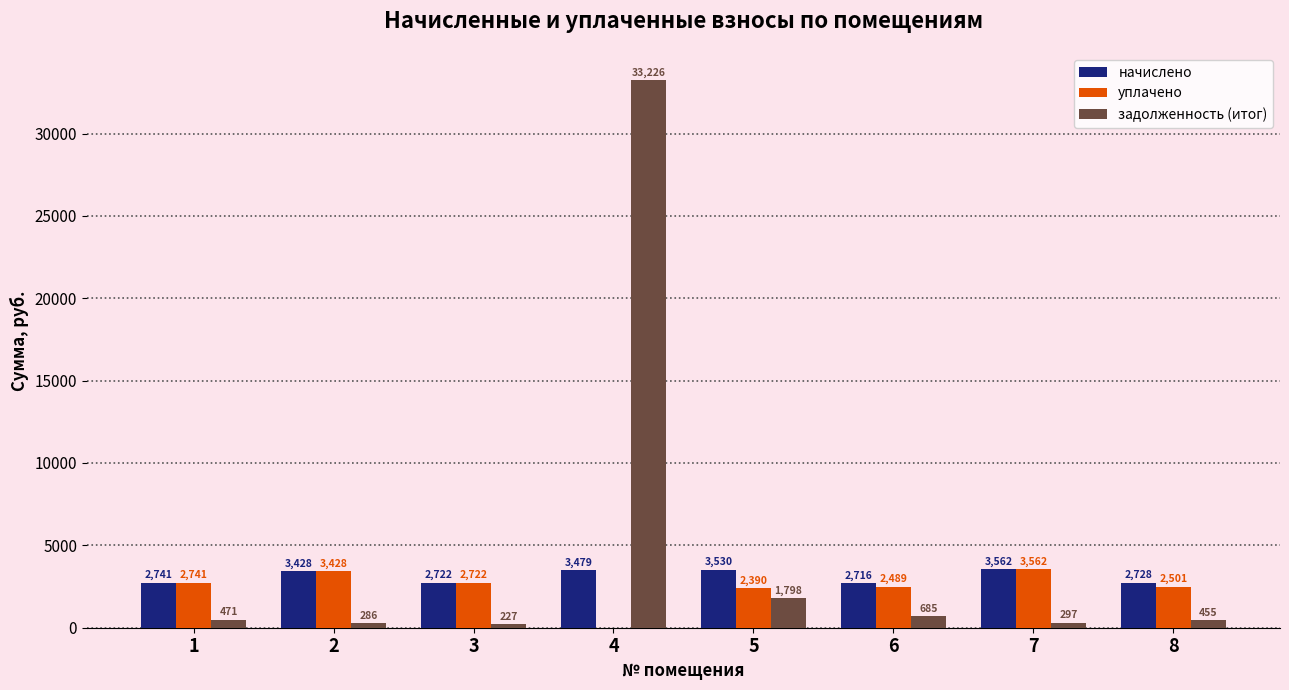

Where is уплачено nearest to the value 1780?

5